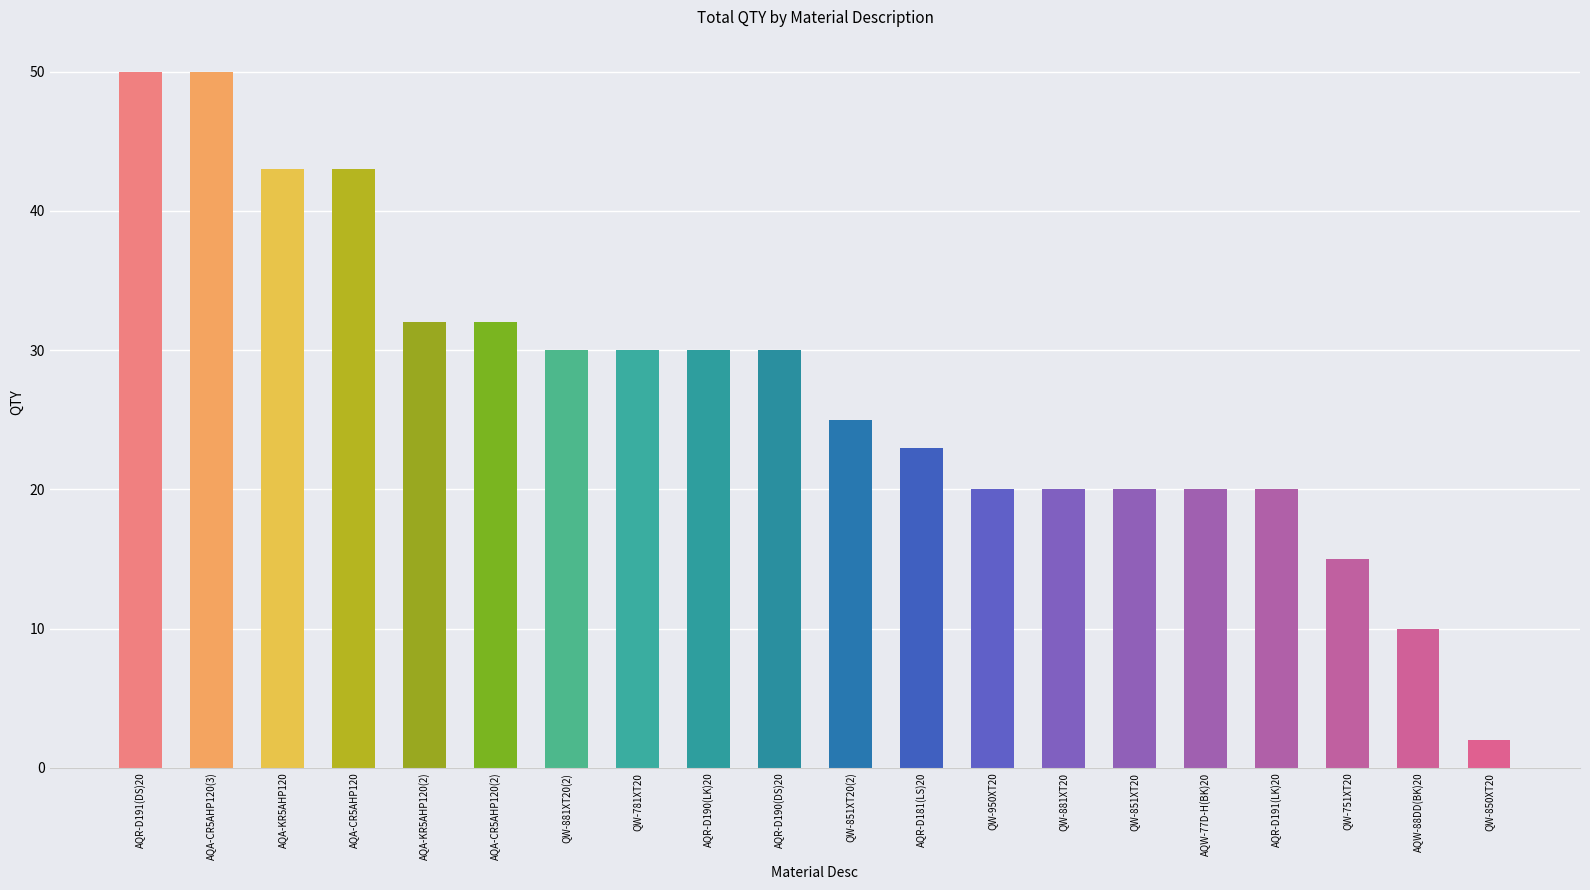

Which has a higher value, AQA-KR5AHP120(2) or QW-781XT20?

AQA-KR5AHP120(2)